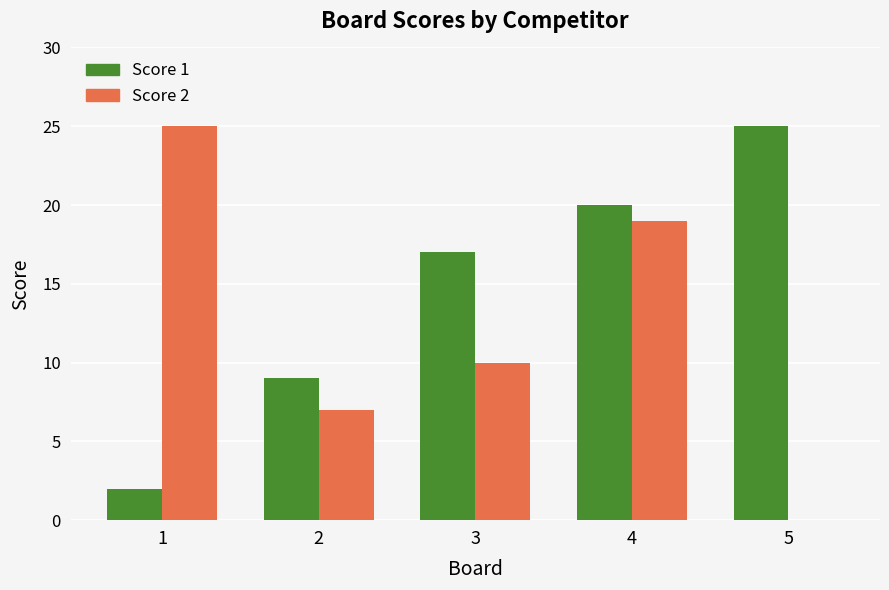

Is the value of Score 1 at 2 greater than the value of Score 2 at 5?

Yes